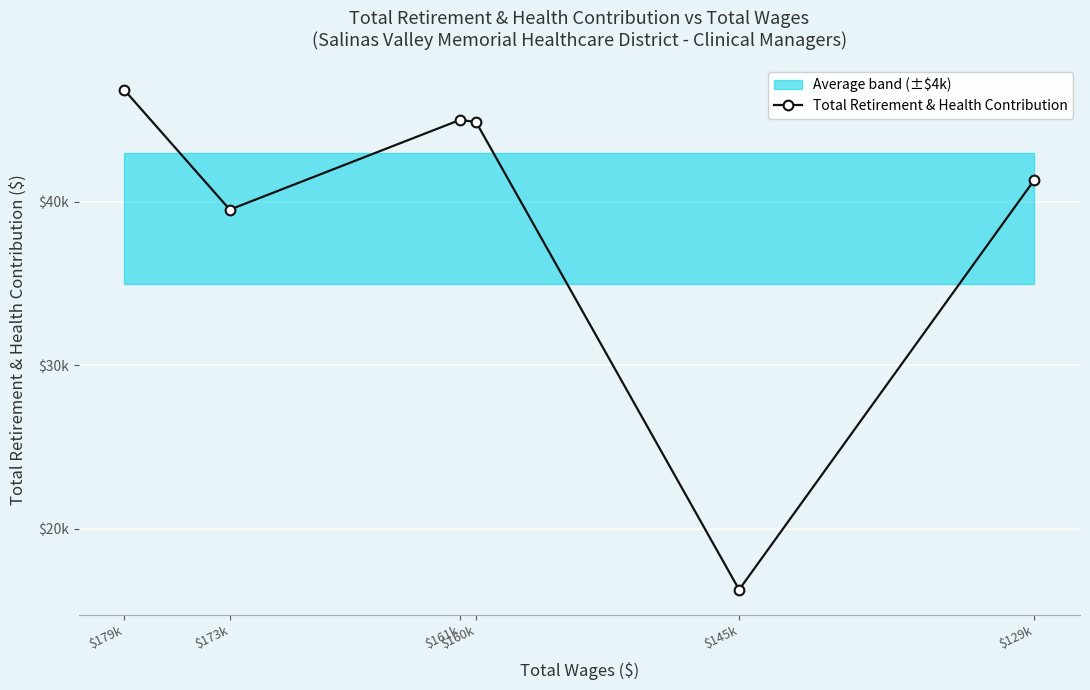

Where does the data first go above 44895?

$179k